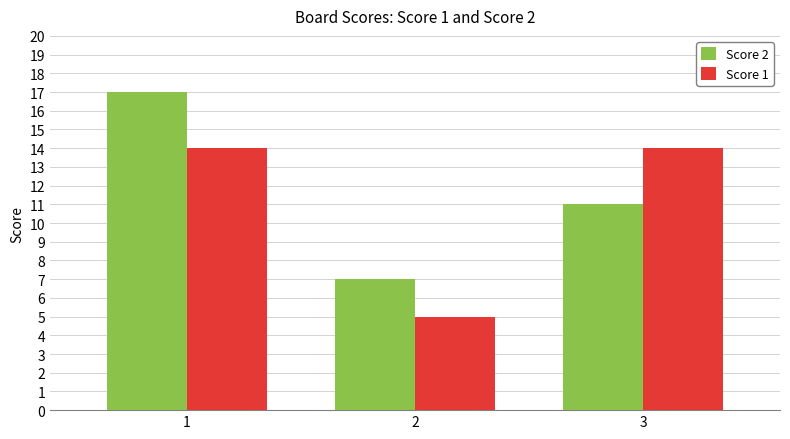

What is the spread (max minus min) of values at 1?

3